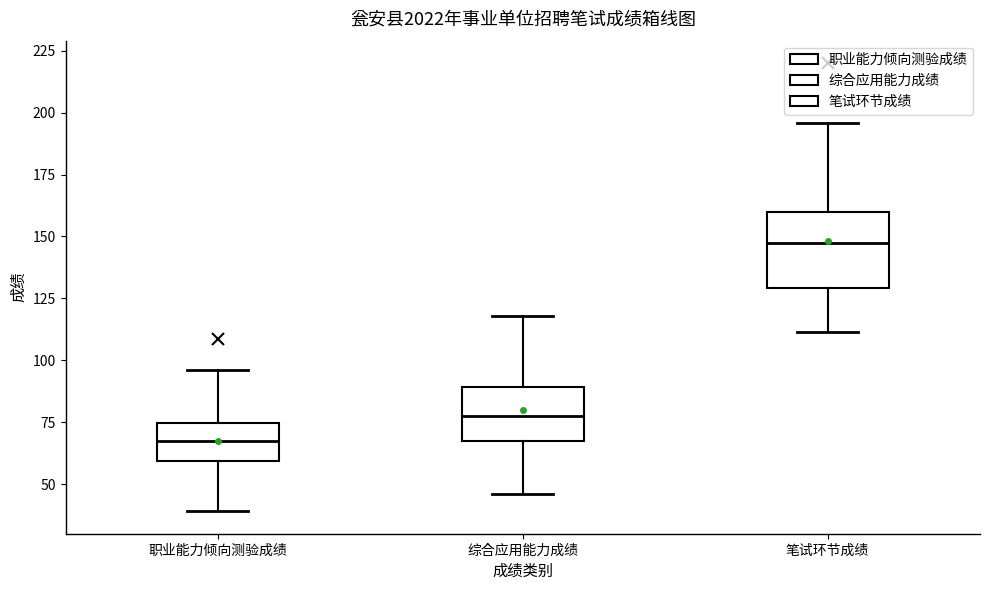

Reading left to right, transcribe this box plot: for each box, give where its median line is, the range the box spans, and where its two whiskers end, as read against the y-axis. The values are not printed on the chart, so give them approximately, as read against the axis.

职业能力倾向测验成绩: median 70, box 60 to 75, whiskers 40 to 95
综合应用能力成绩: median 80, box 70 to 90, whiskers 45 to 120
笔试环节成绩: median 150, box 130 to 160, whiskers 110 to 195